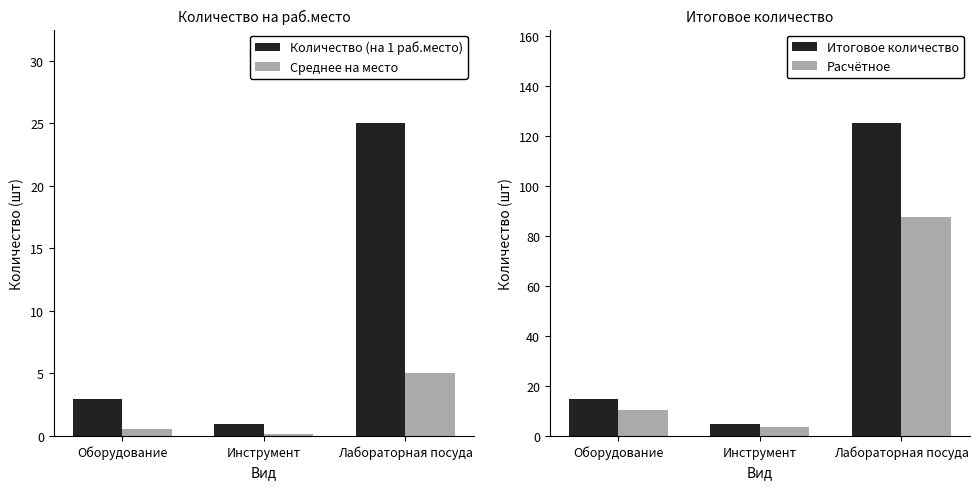

List the labels in order of Итоговое количество value, smallest first.

Инструмент, Оборудование, Лабораторная посуда